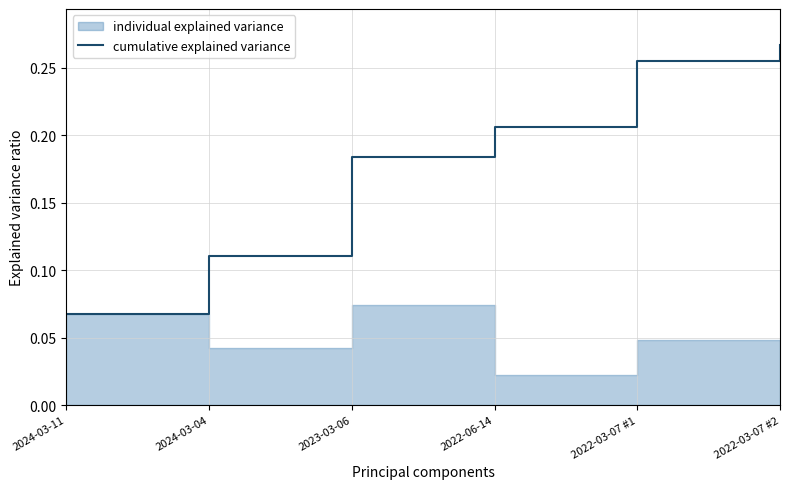

The chart shows a value of 0.1 at 2024-03-11. True or false?

True